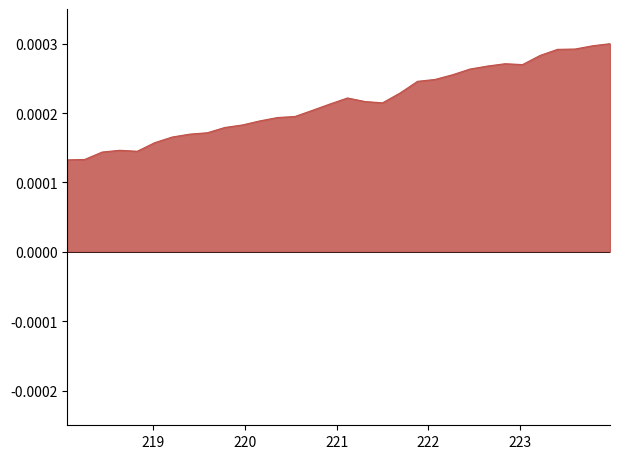

At which category does the data reach its first local peak?

218.6332